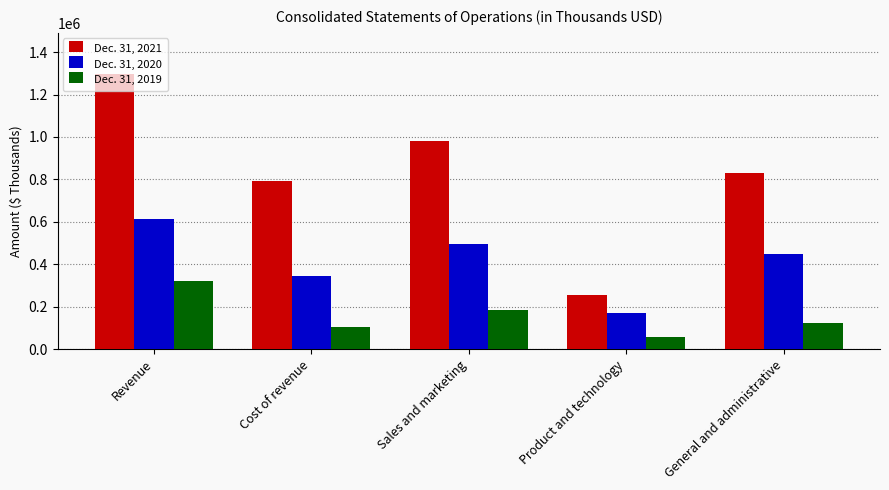

At which label does Dec. 31, 2019 reach its peak?

Revenue